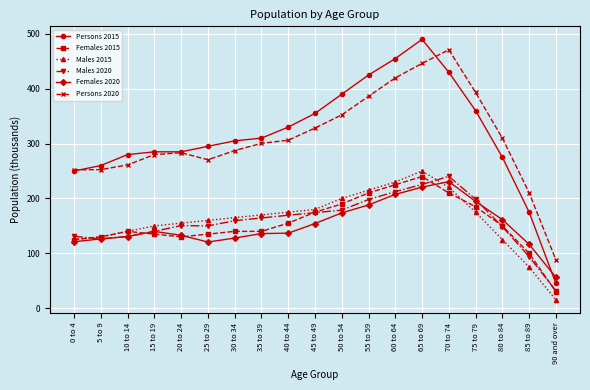

The Females 2015 series shows 240.0 at 65 to 69. True or false?

True